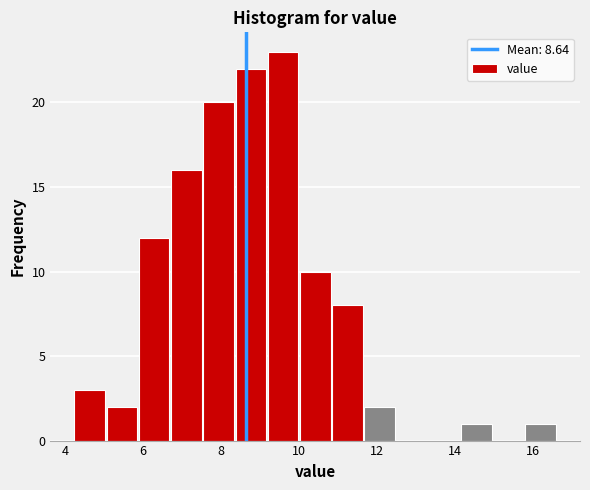

Which range on the x-axis has the tallest bar?

9.2 to 10.0